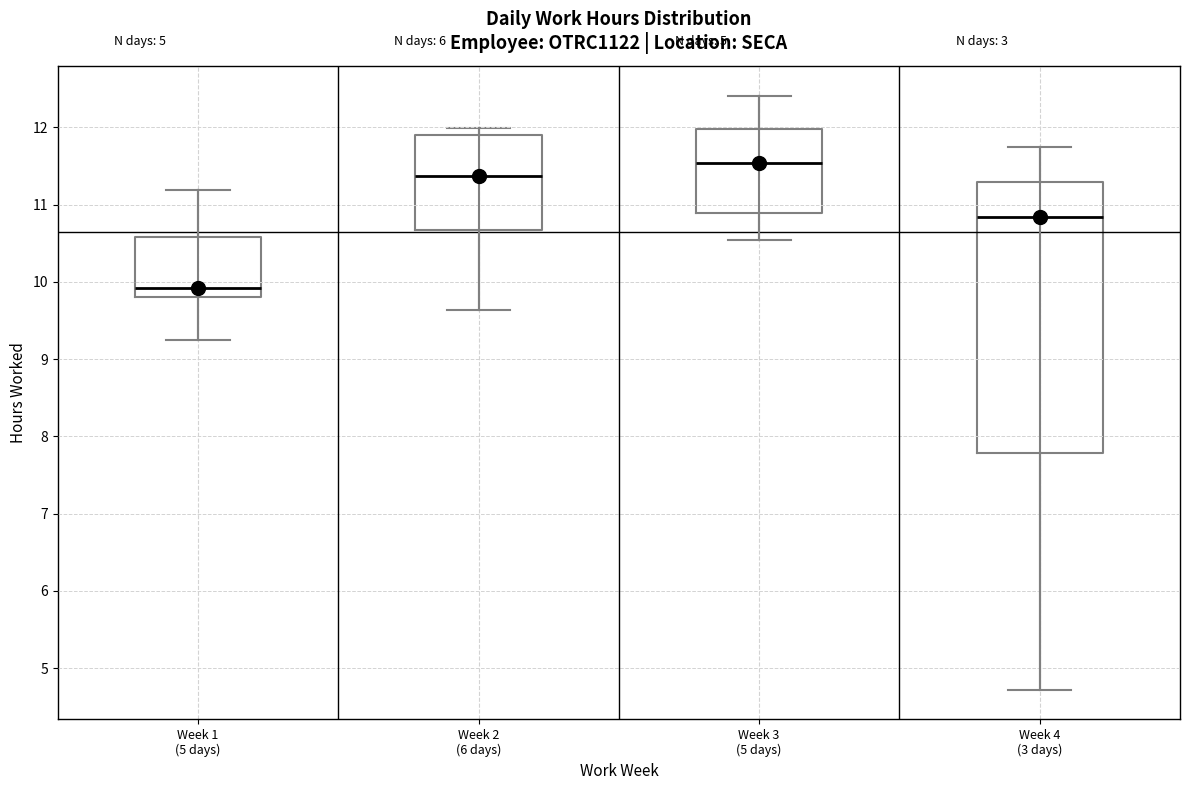

Reading left to right, transcribe this box plot: for each box, give where its median line is, the range the box spans, and where its two whiskers end, as read against the y-axis. The values are not printed on the chart, so give them approximately, as read against the axis.

Week 1 (5 days): median 9.9, box 9.8 to 10.6, whiskers 9.3 to 11.2
Week 2 (6 days): median 11.4, box 10.7 to 11.9, whiskers 9.6 to 12.0
Week 3 (5 days): median 11.5, box 10.9 to 12.0, whiskers 10.5 to 12.4
Week 4 (3 days): median 10.8, box 7.8 to 11.3, whiskers 4.7 to 11.8